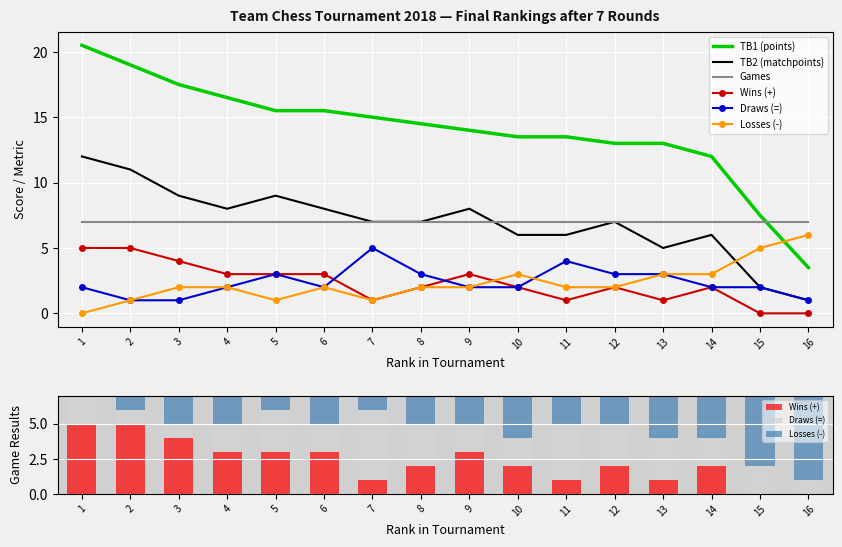

What is the sum of the Games values at 11 and 8?

14.0